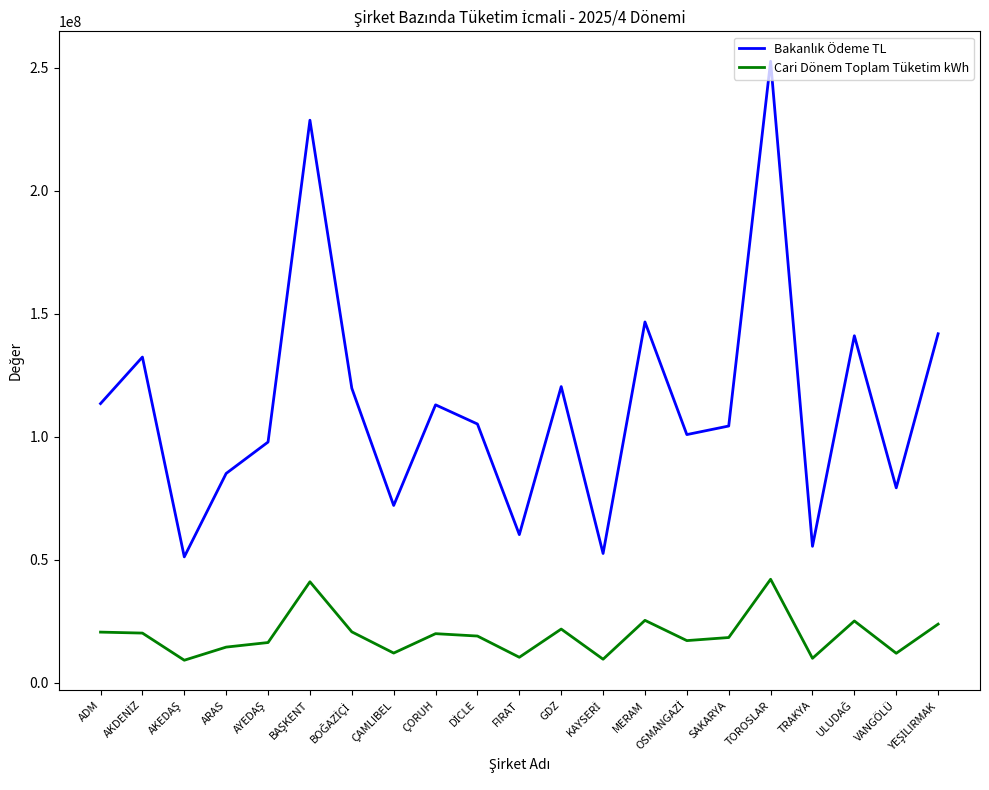

The Cari Dönem Toplam Tüketim kWh series shows 11906079.0 at VANGÖLÜ. True or false?

True